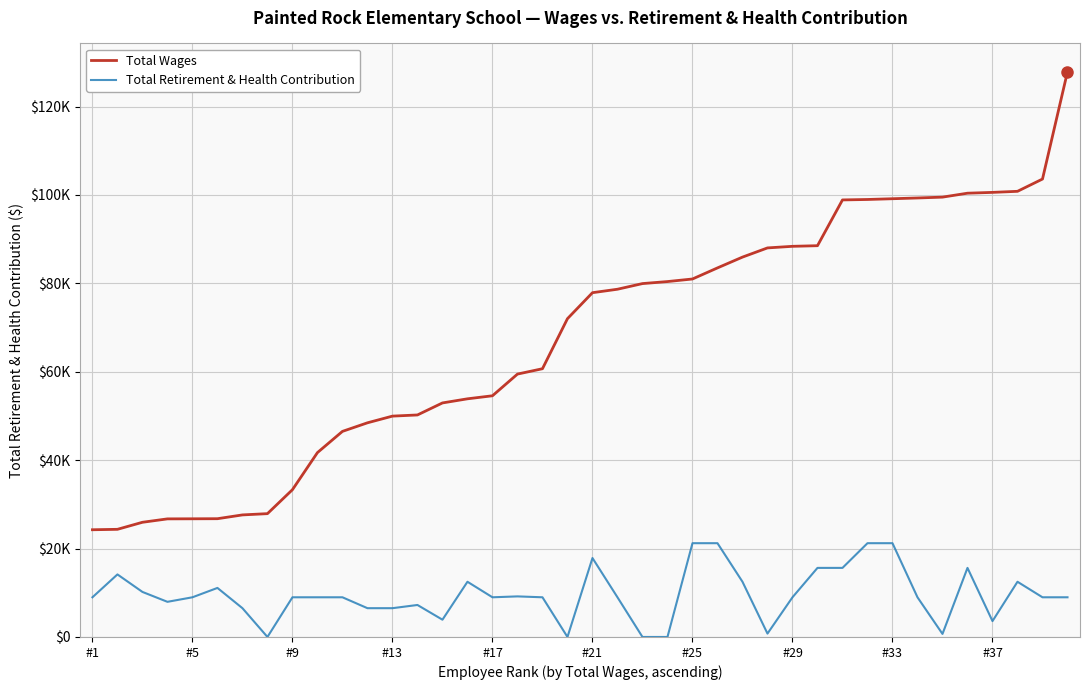

Does the chart display data point markers on the line(s)?

No